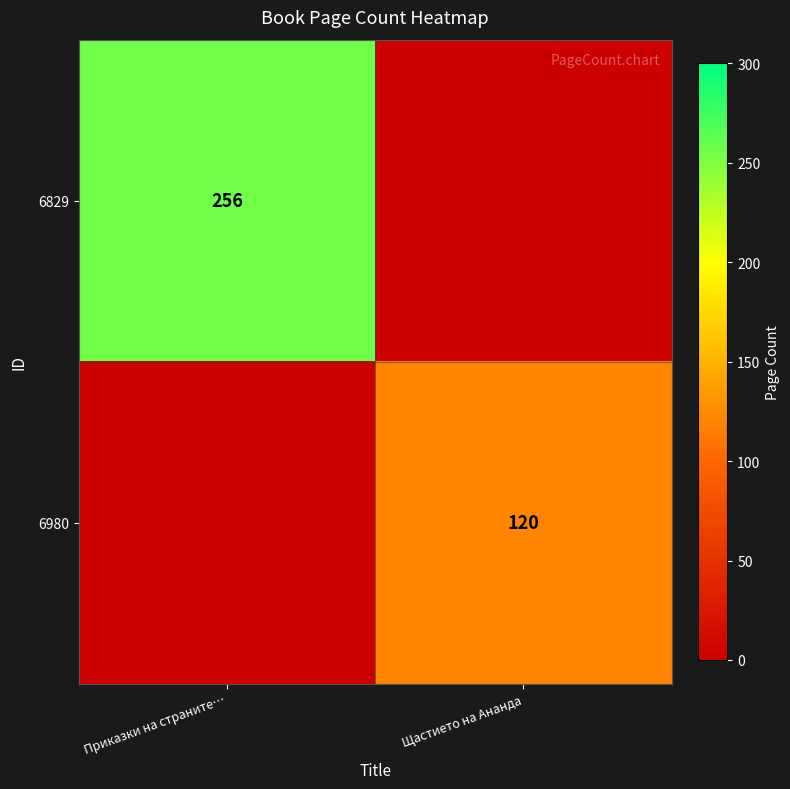

What is the spread (max minus min) of values at Щастието на Ананда?

120